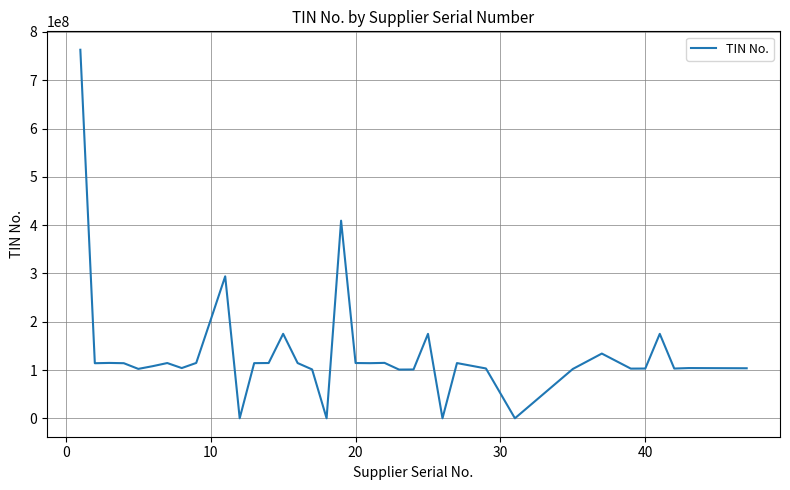

What is the greatest value displayed?

763210723